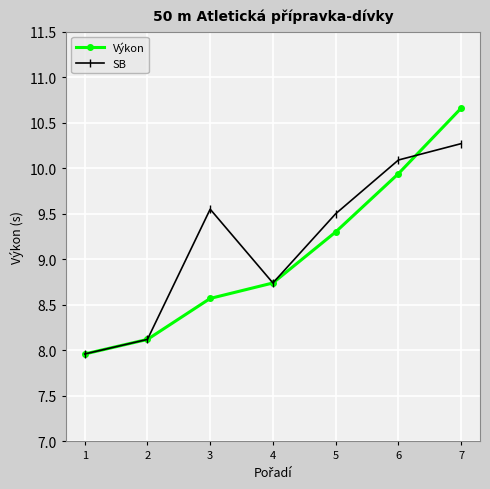

Which series ends up on top after the final intersection of SB and Výkon?

Výkon